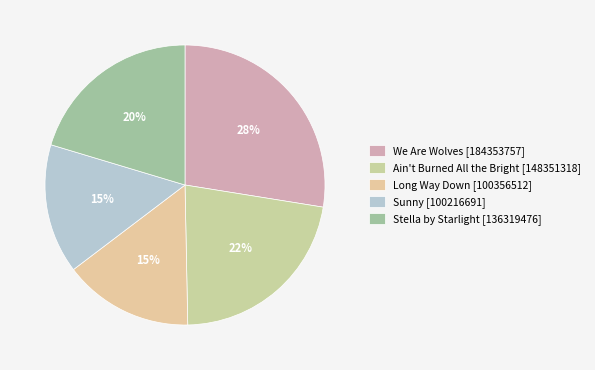

The Ain't Burned All the Bright slice represents 8% of the pie. True or false?

False